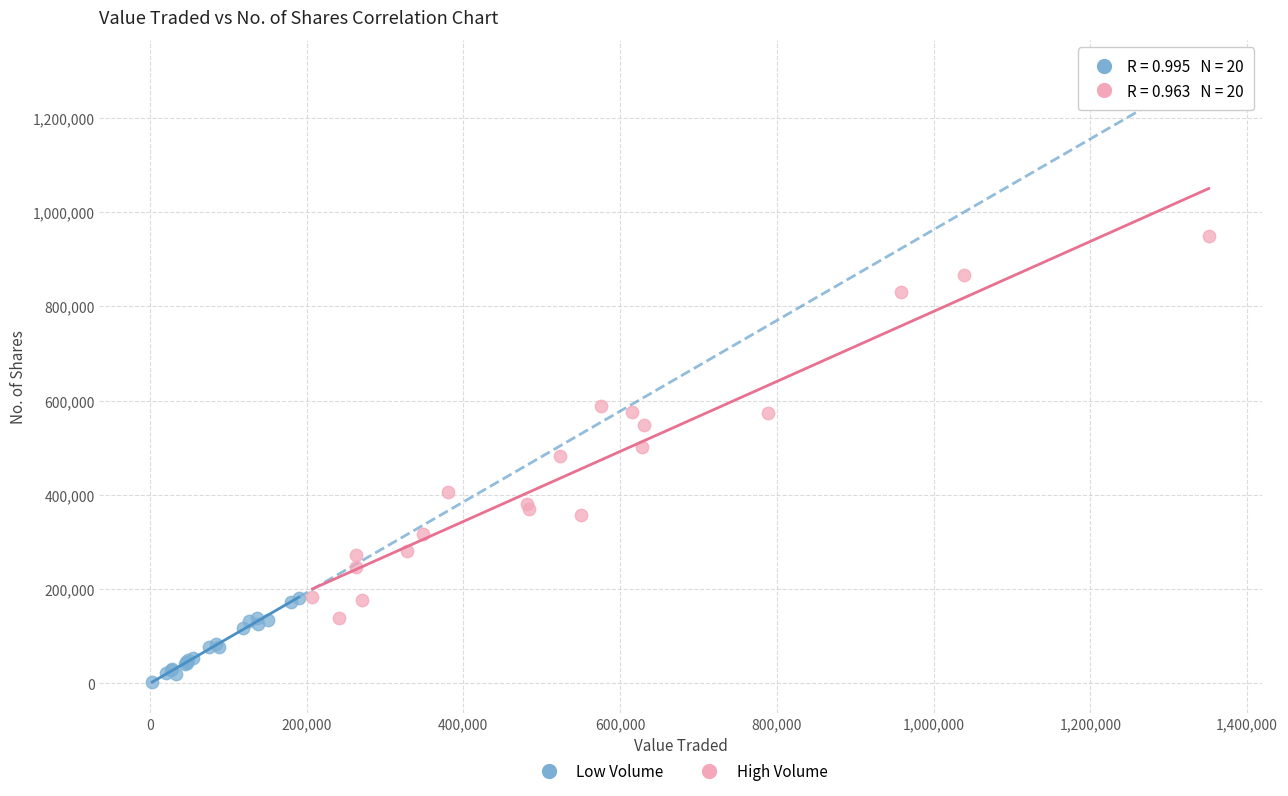

Which series contains the lowest Y value?

Low Volume